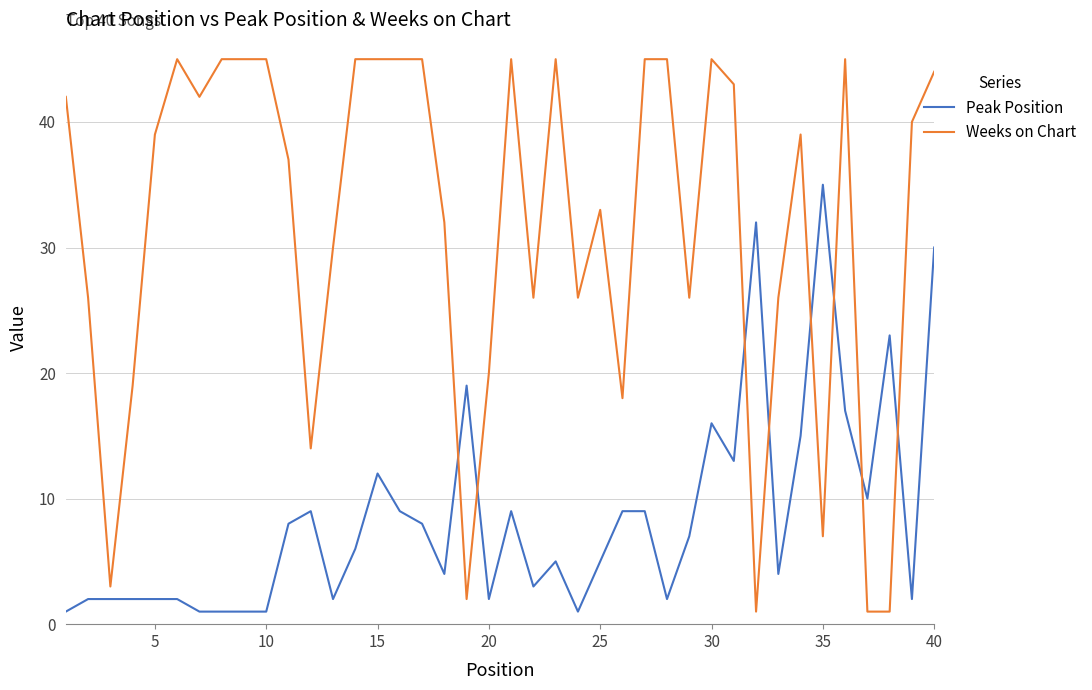

What is the average value of the Peak Position series?

9